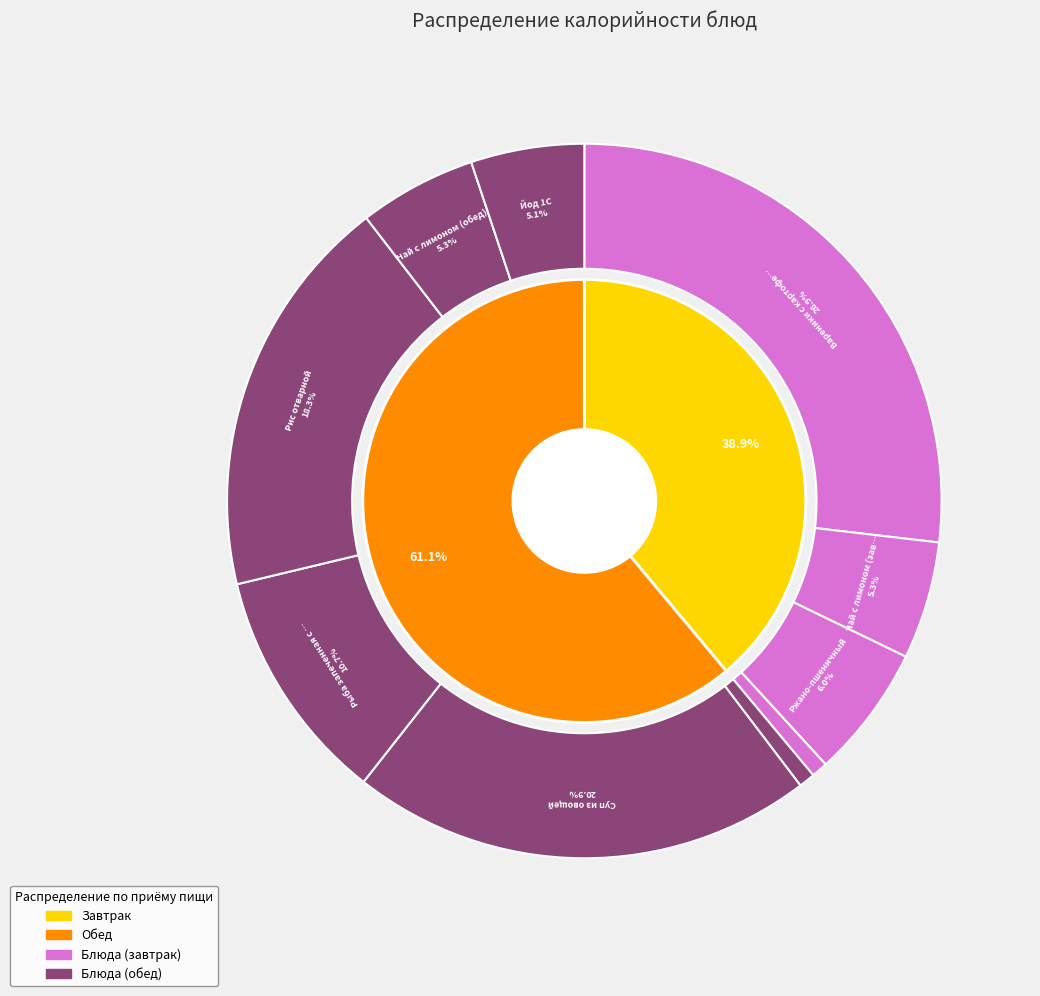

Which slice is the smallest?

Овощи натуральные (огурец, завтрак)